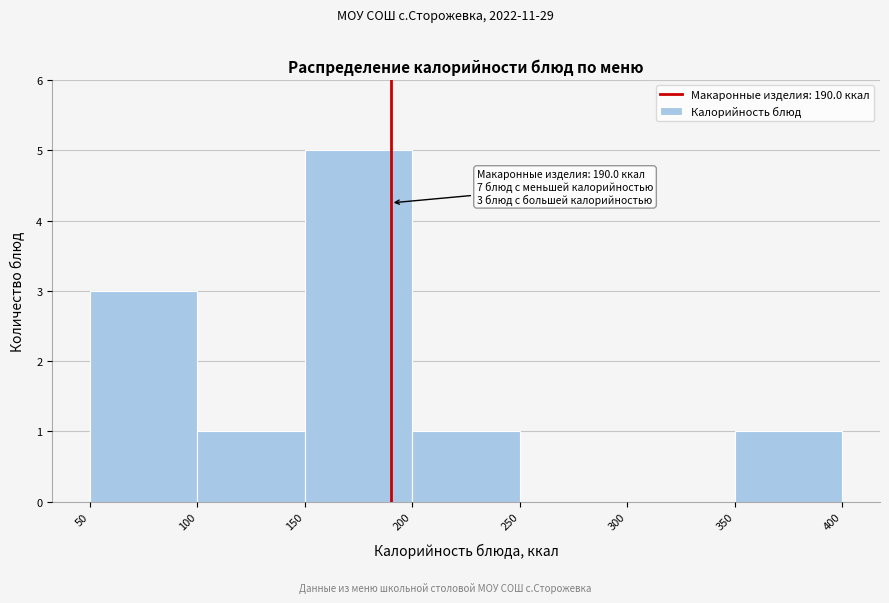

Which range on the x-axis has the tallest bar?

150 to 200